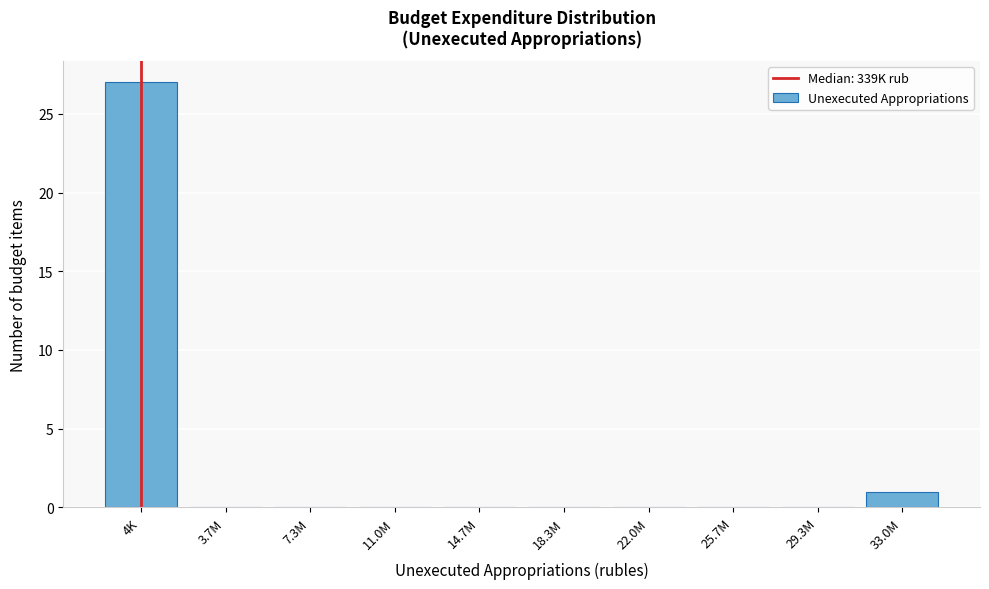

Reading left to right, transcribe all the data shown in this chart.

4K=27	3.7M=0	7.3M=0	11.0M=0	14.7M=0	18.3M=0	22.0M=0	25.7M=0	29.3M=0	33.0M=1